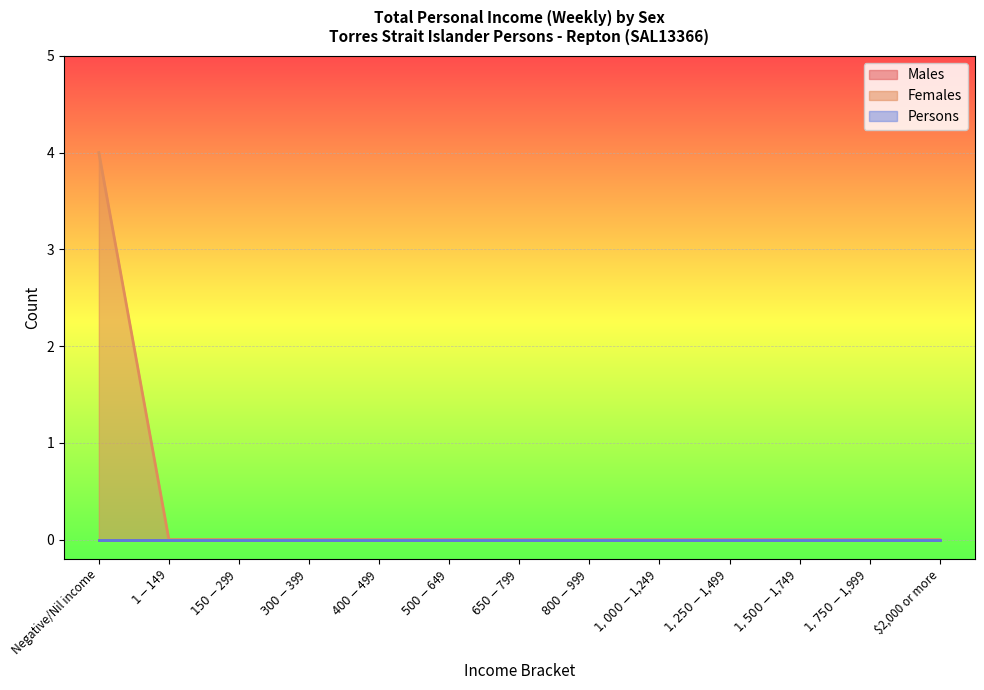

Which series has the widest spread of values?

Females